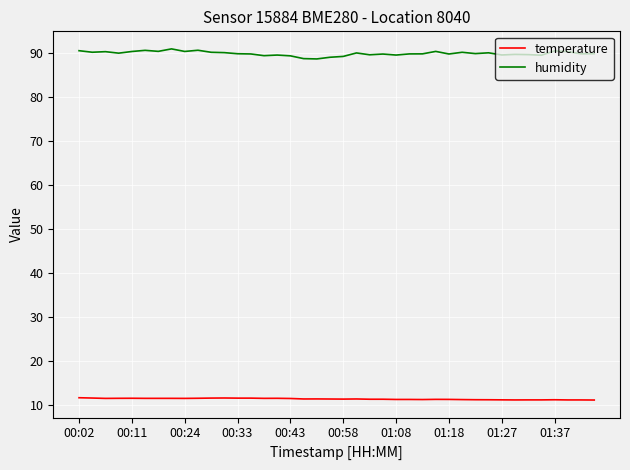

Which series has the widest spread of values?

humidity